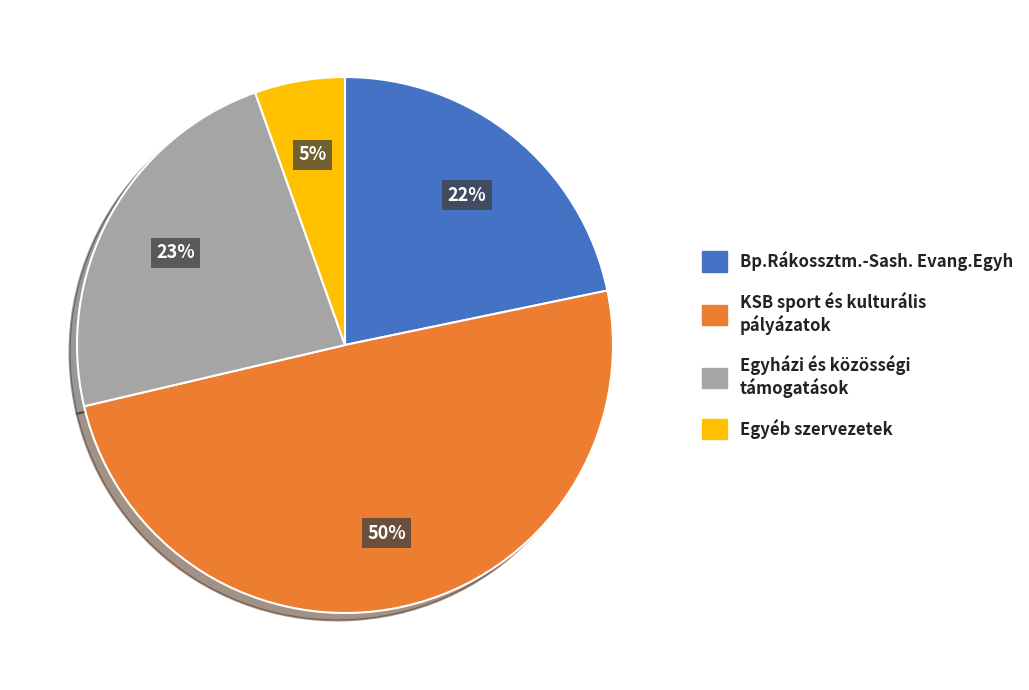

To the nearest percent, what is the average slice percentage?

25%